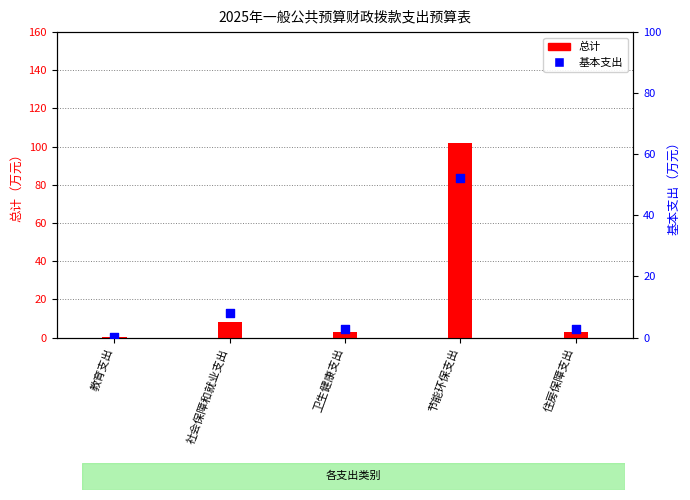

Which series reaches the maximum Y coordinate?

总计